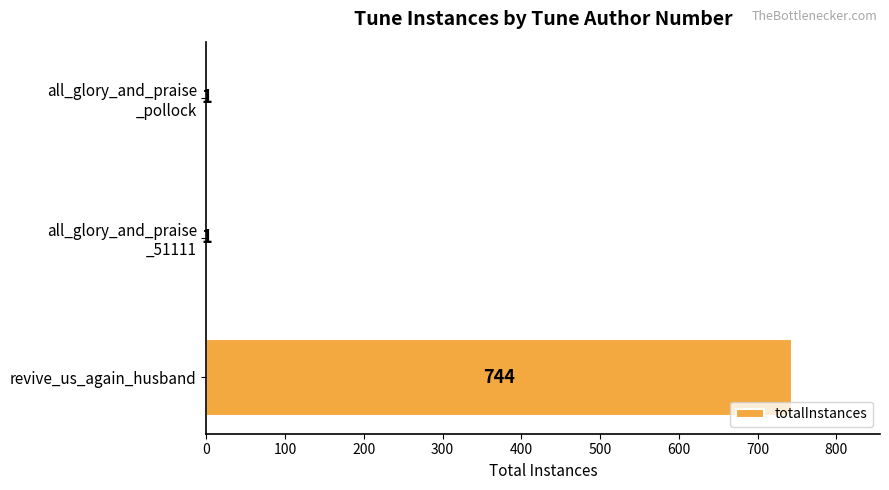

Does the chart contain stacked bars?

No